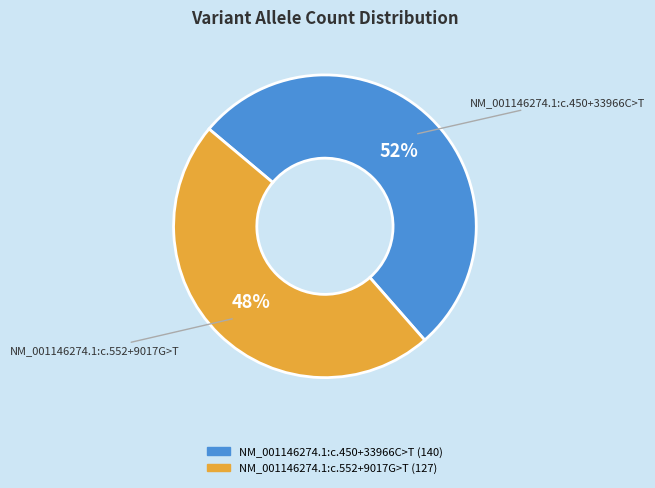

Is the sum of NM_001146274.1:c.450+33966C>T and NM_001146274.1:c.552+9017G>T greater than half?

Yes